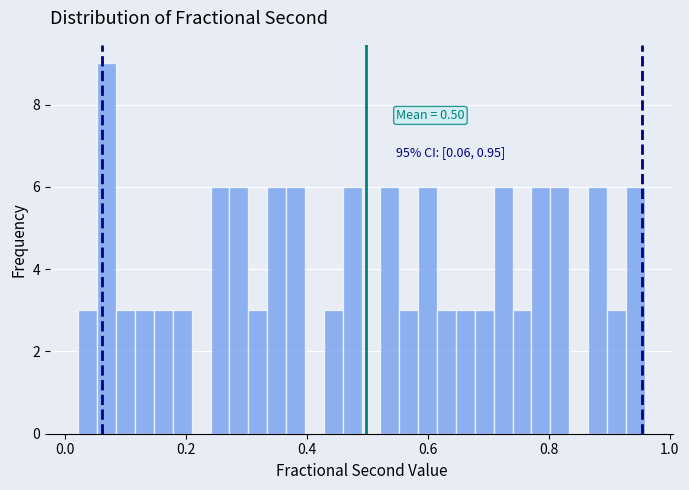

Read against the x-axis, roughly where is the centre of the tallest bar?

0.06